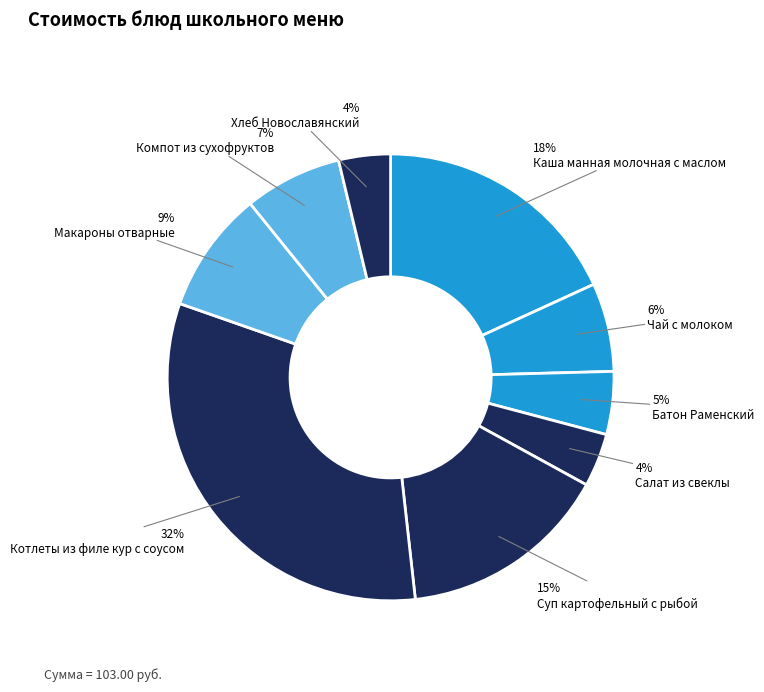

To the nearest percent, what is the average slice percentage?

11%